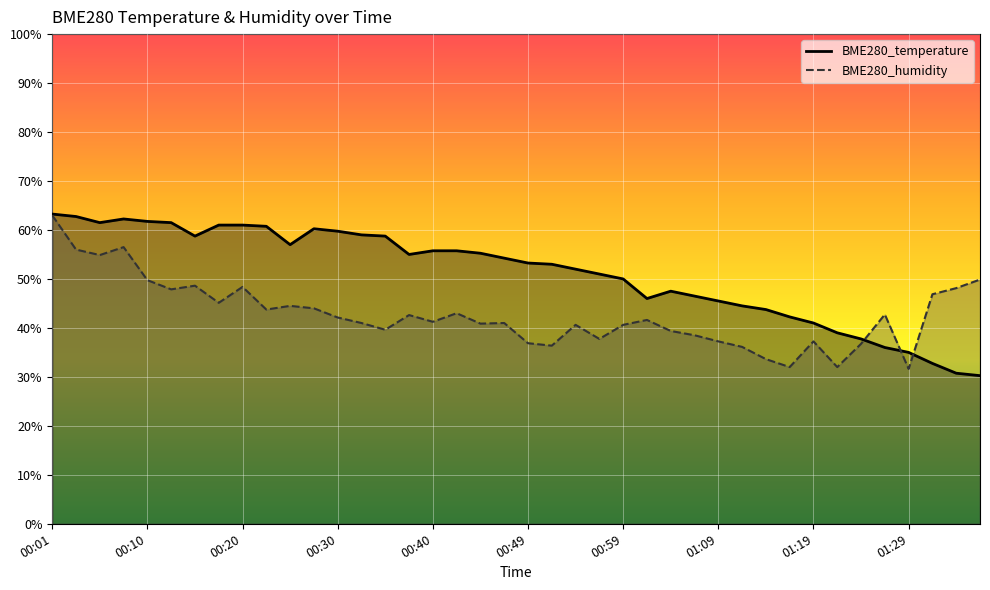

Rank the categories by BME280_temperature value from lowest to highest.

01:36, 01:34, 01:31, 01:29, 01:26, 01:24, 01:21, 01:19, 01:16, 01:14, 01:12, 01:09, 01:02, 01:07, 01:04, 00:59, 00:57, 00:54, 00:52, 00:49, 00:47, 00:37, 00:45, 00:40, 00:42, 00:25, 00:15, 00:35, 00:32, 00:30, 00:27, 00:23, 00:18, 00:20, 00:05, 00:13, 00:10, 00:08, 00:03, 00:01